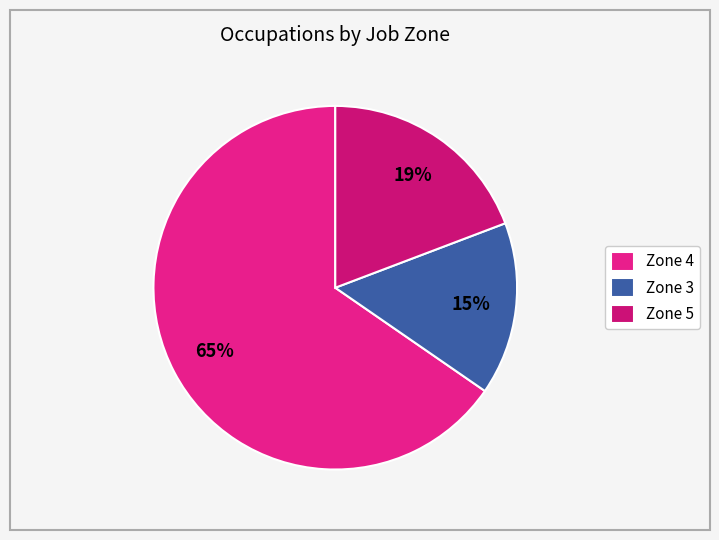

What is the largest slice in the pie chart?

Zone 4